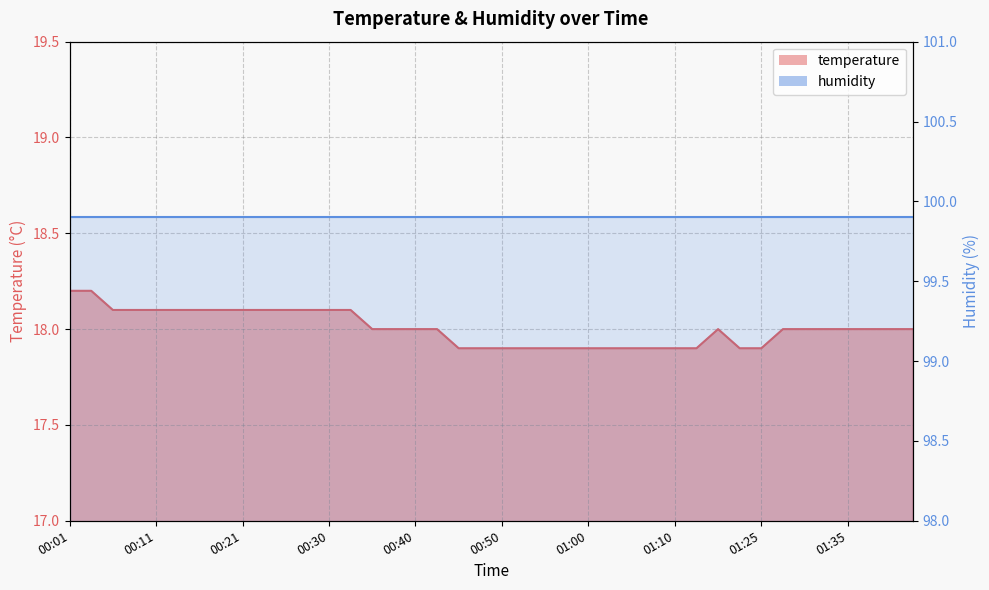

Which label corresponds to the smallest value in the chart?

00:45